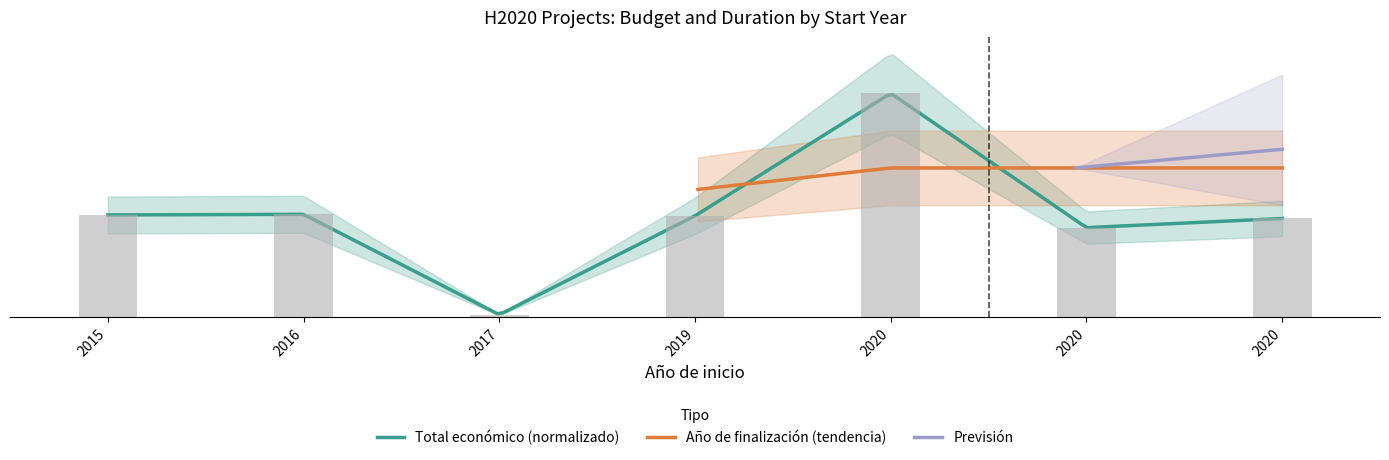

Is it true that the value at 2015 is 2.7?

True